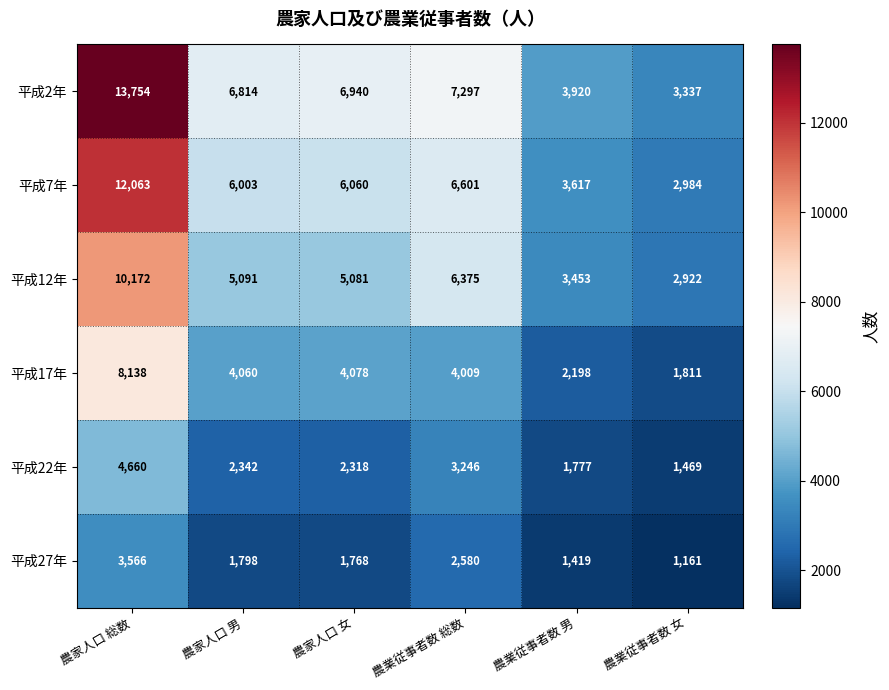

What is the greatest value displayed?

13754